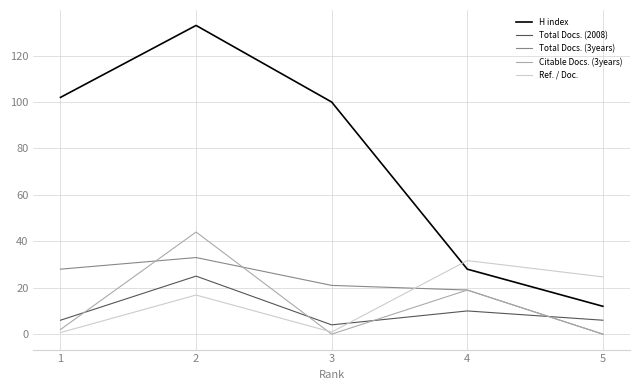

Is it true that Citable Docs. (3years) equals 11.0 at 4?

False